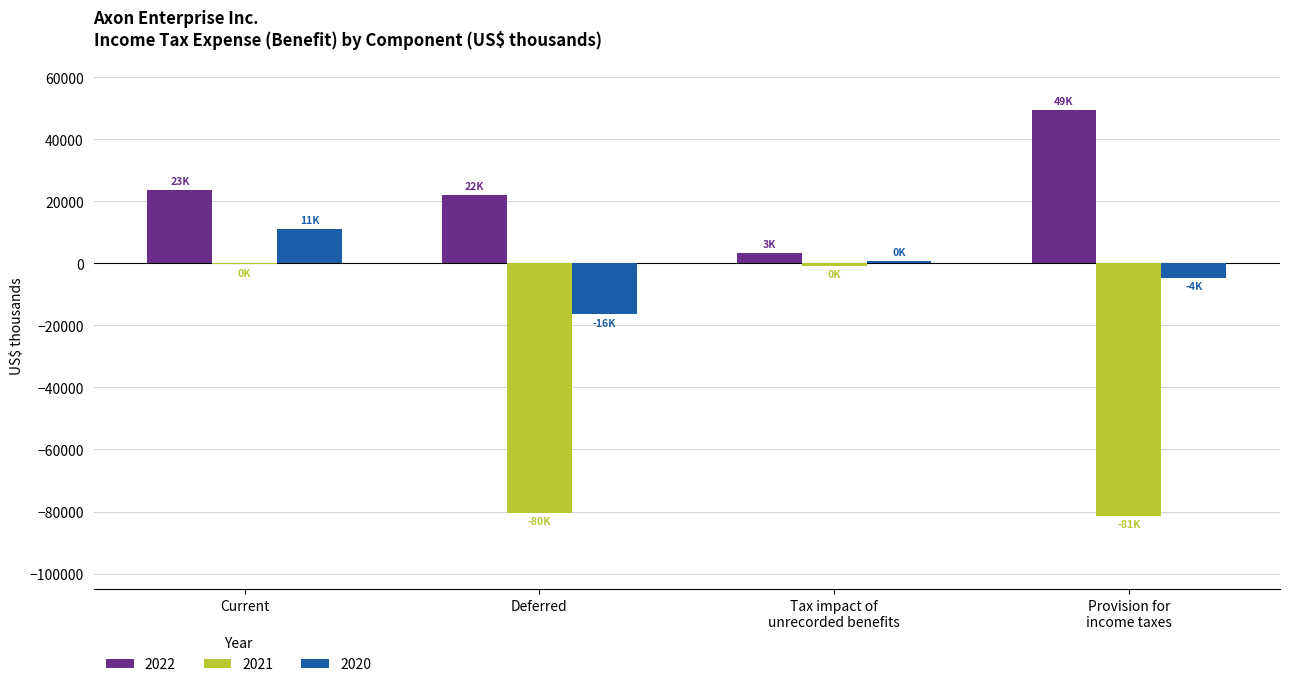

Is it true that 2022 equals 22090 at Deferred?

True